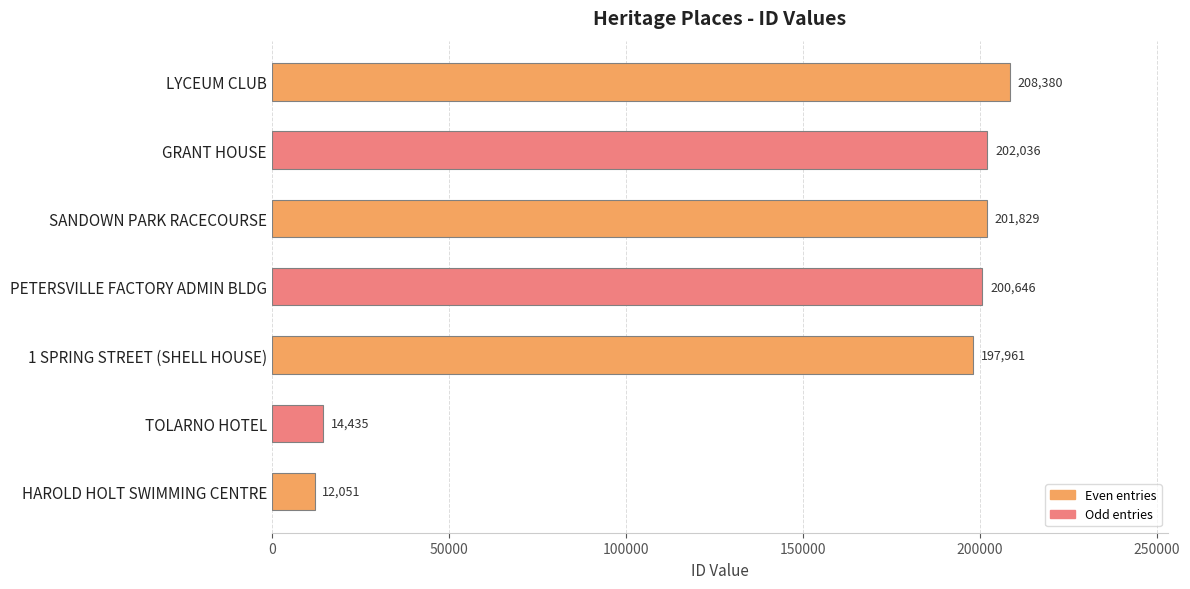

Between GRANT HOUSE and PETERSVILLE FACTORY ADMIN BLDG, which is larger?

GRANT HOUSE